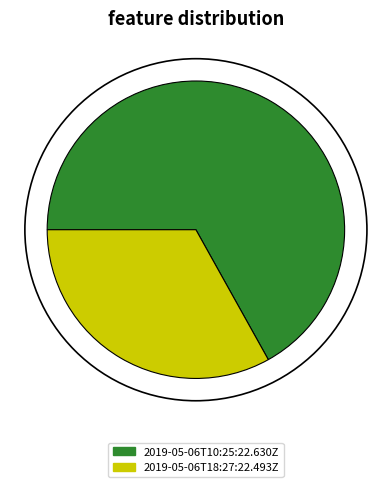

Do 2019-05-06T18:27:22.493Z and 2019-05-06T10:25:22.630Z together represent more than half of the pie?

Yes